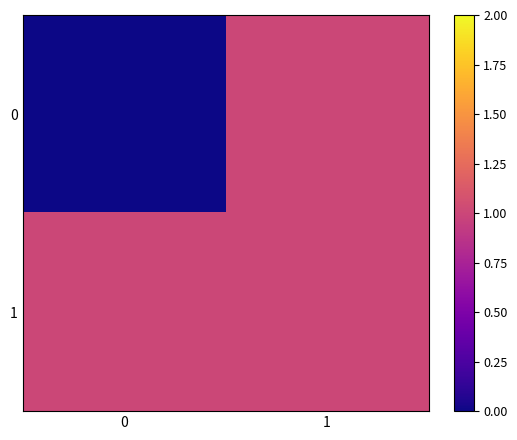

List the series in order of their peak value, highest first.

0, 1